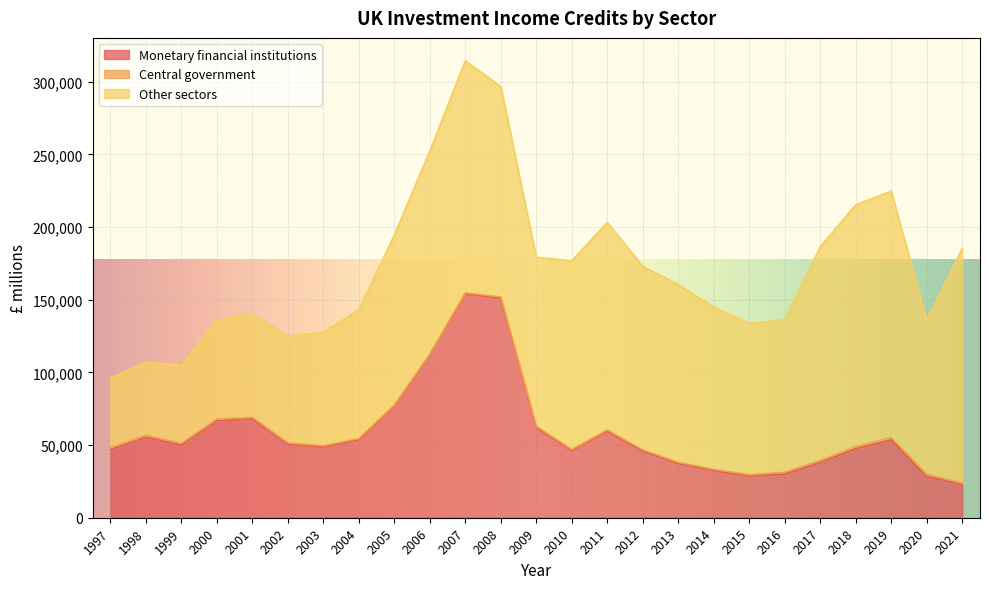

How many series are shown in this chart?

3